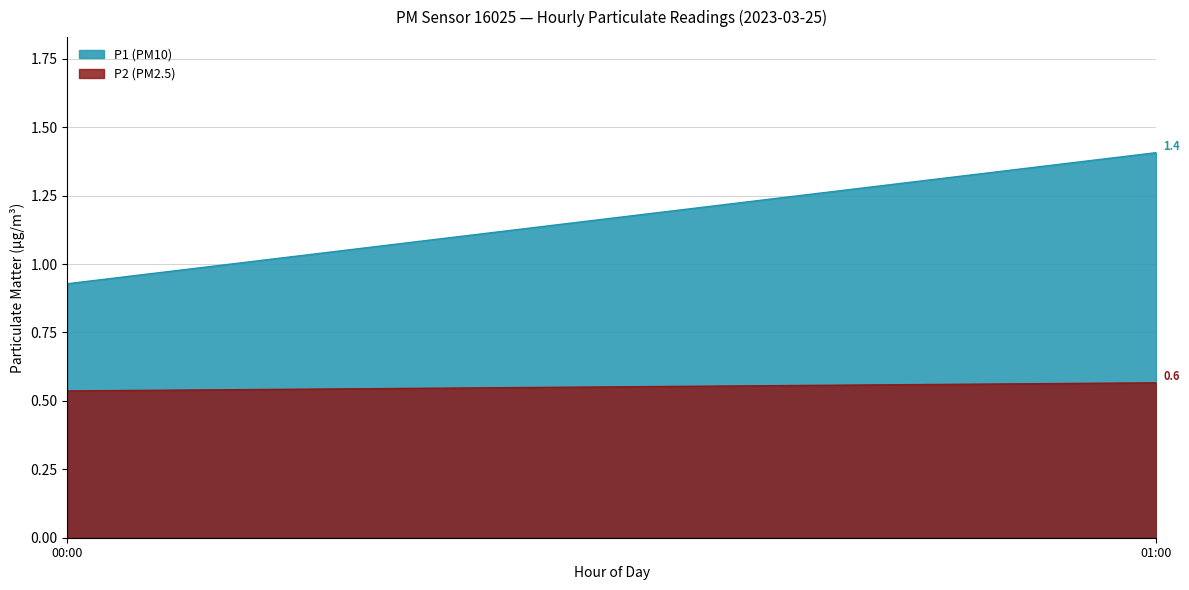

What is the maximum value shown in the chart?

1.4